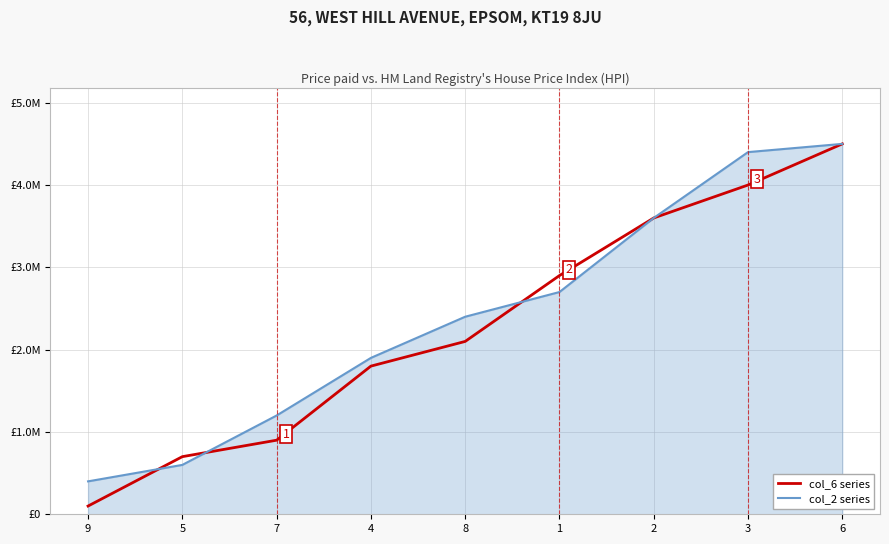

What is the highest value of the col_2 series series?

4500000